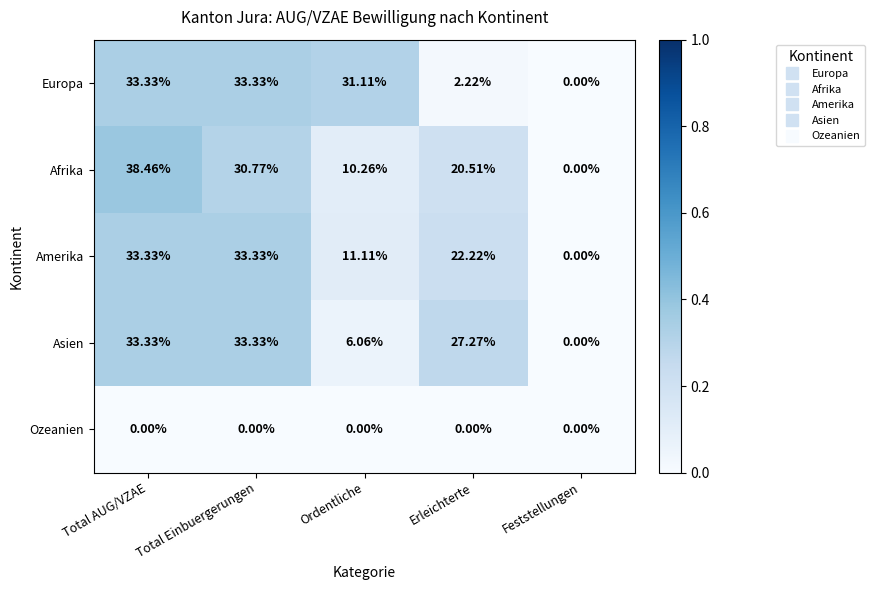

Where does the Amerika series first go above 22?

Total AUG/VZAE